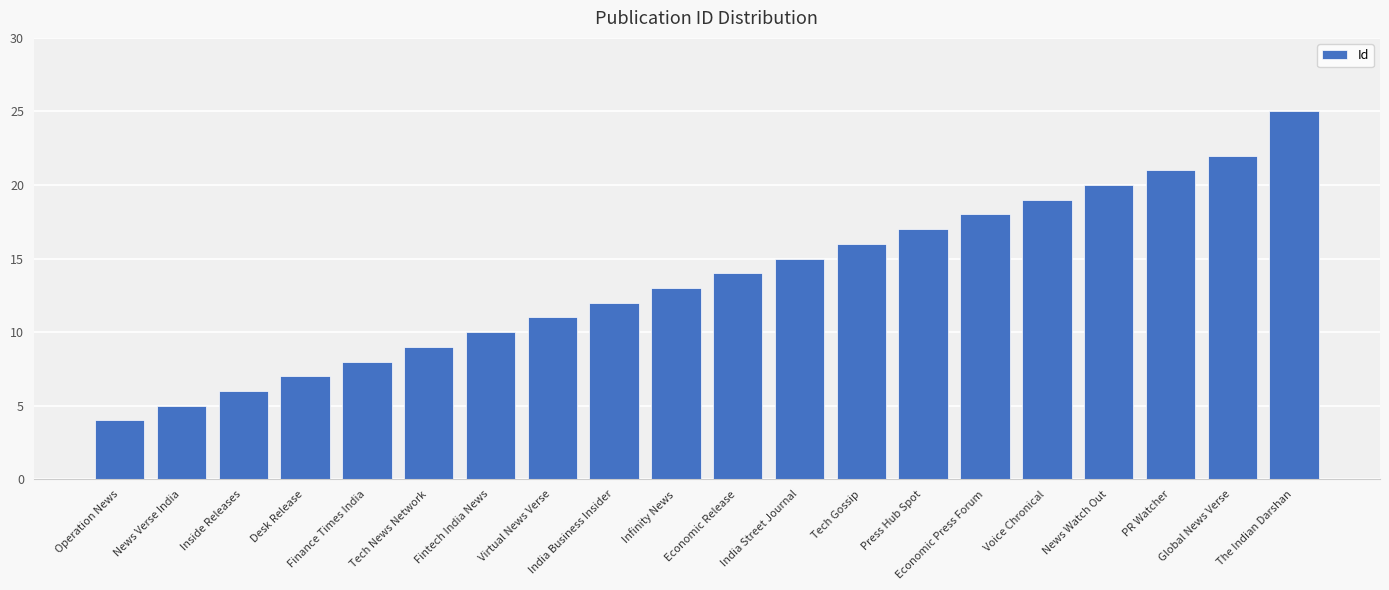

Reading left to right, what are all the values shown in this chart?

Operation News=4	News Verse India=5	Inside Releases=6	Desk Release=7	Finance Times India=8	Tech News Network=9	Fintech India News=10	Virtual News Verse=11	India Business Insider=12	Infinity News=13	Economic Release=14	India Street Journal=15	Tech Gossip=16	Press Hub Spot=17	Economic Press Forum=18	Voice Chronical=19	News Watch Out=20	PR Watcher=21	Global News Verse=22	The Indian Darshan=25